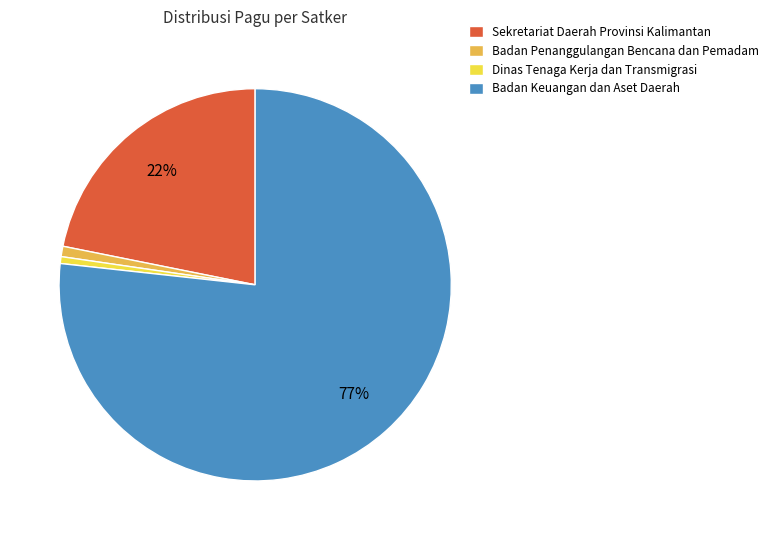

Which category accounts for the majority?

Badan Keuangan dan Aset Daerah